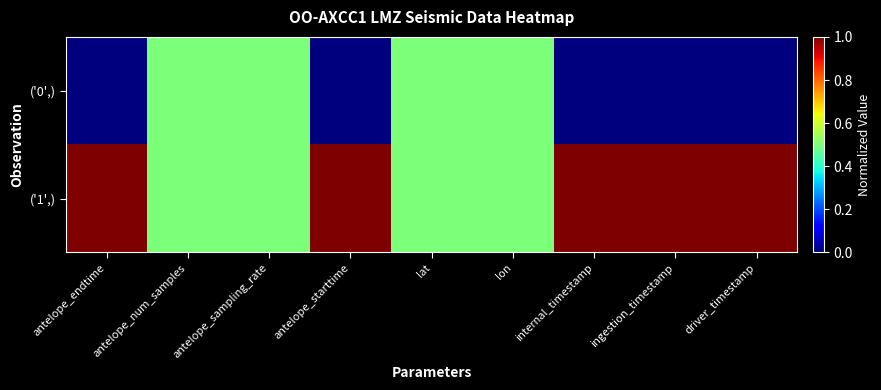

Rank the series by their maximum value, from highest to lowest.

('1',), ('0',)